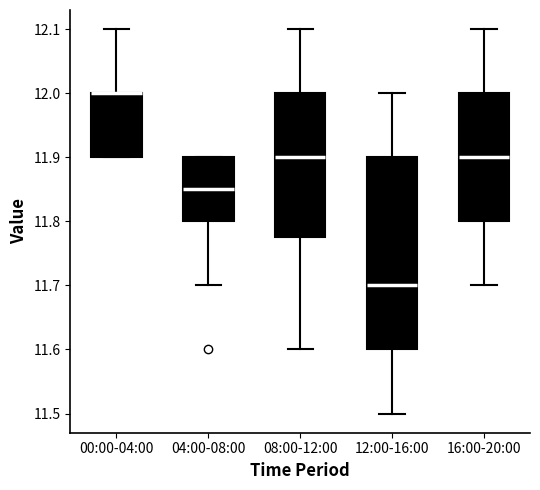

Reading left to right, read every box against the y-axis: the position of its median line, the range the box covers, and the ends of its whiskers. The values are not printed on the chart, so give them approximately, as read against the axis.

00:00-04:00: median 12.00 (drawn on the box's upper edge), box 11.90 to 12.00, whiskers 11.90 to 12.10
04:00-08:00: median 11.85, box 11.80 to 11.90, whiskers 11.70 to 11.90
08:00-12:00: median 11.90, box 11.78 to 12.00, whiskers 11.60 to 12.10
12:00-16:00: median 11.70, box 11.60 to 11.90, whiskers 11.50 to 12.00
16:00-20:00: median 11.90, box 11.80 to 12.00, whiskers 11.70 to 12.10